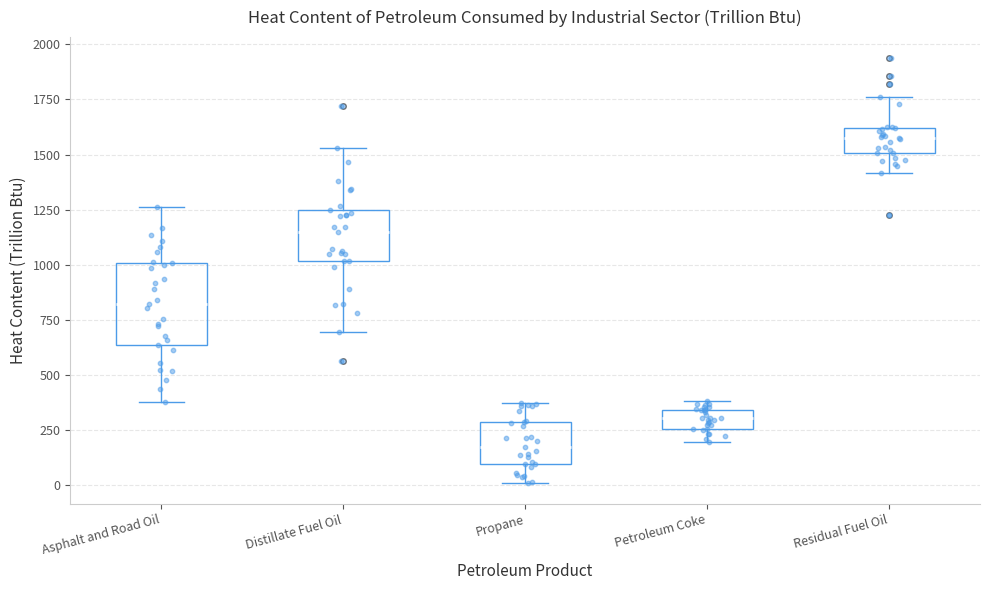

Where is the upper edge of the box for Petroleum Coke on the y-axis? The values are not printed on the chart, so give them approximately, as read against the axis.

350